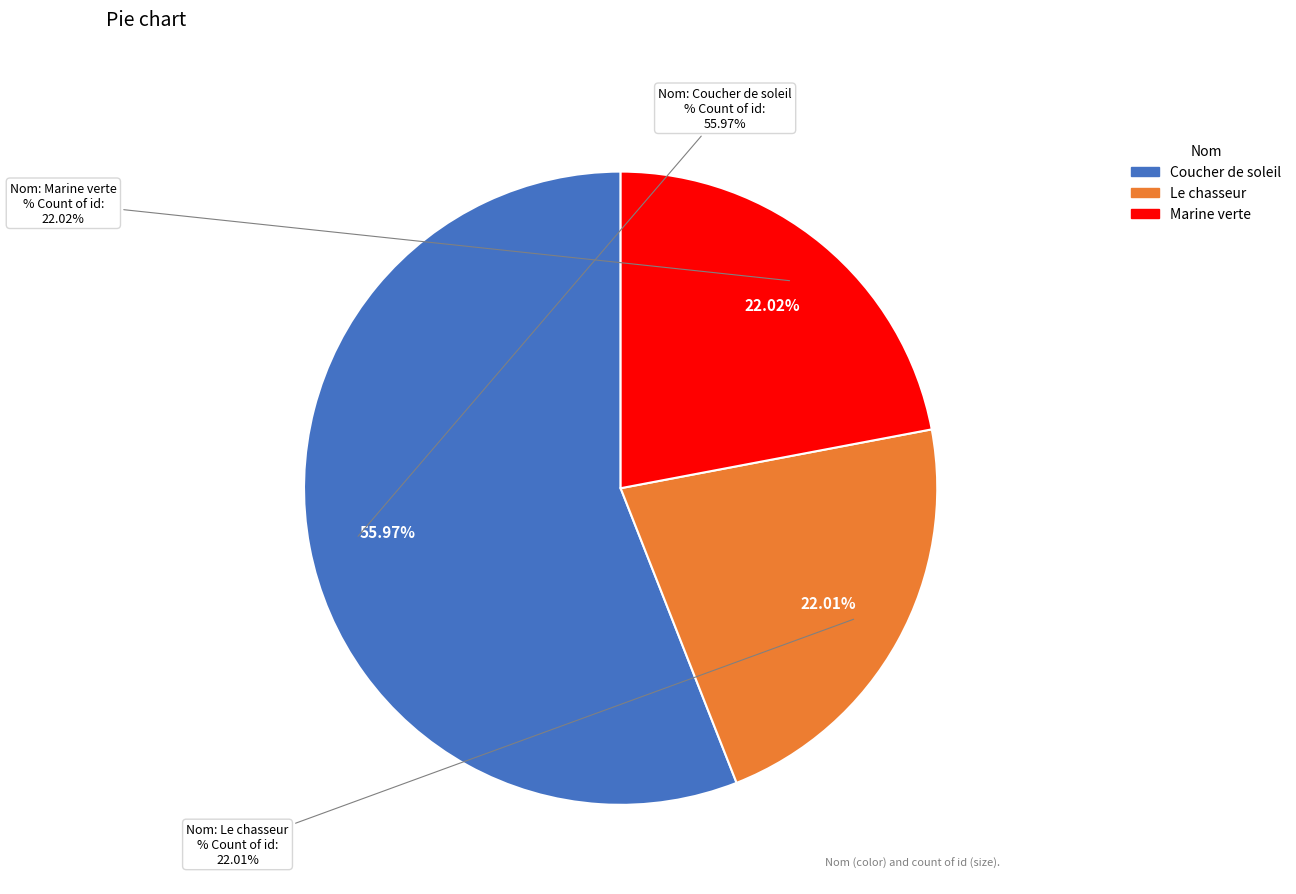

To the nearest percent, what is the difference between the Coucher de soleil and Le chasseur slice percentages?

34%